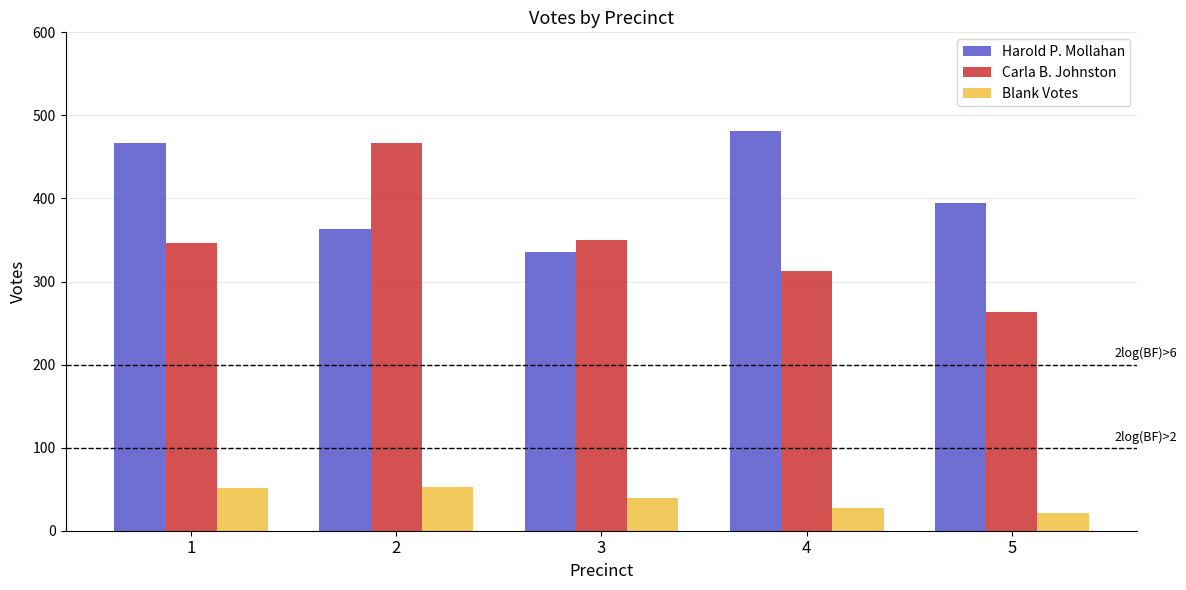

At which category is the sum across all series the highest?

2